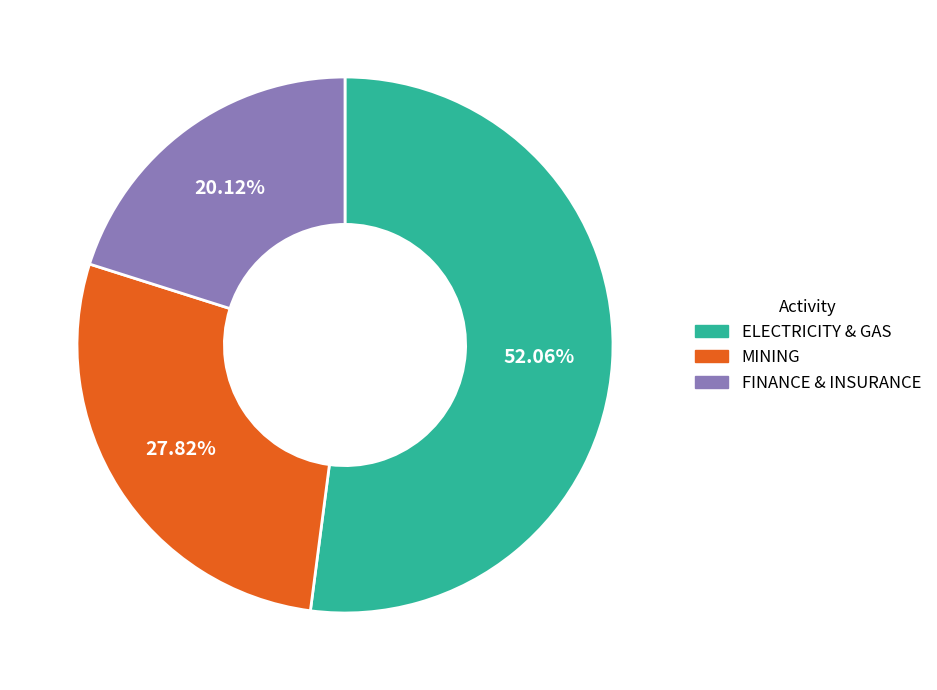

Is the sum of ELECTRICITY & GAS and FINANCE & INSURANCE greater than half?

Yes